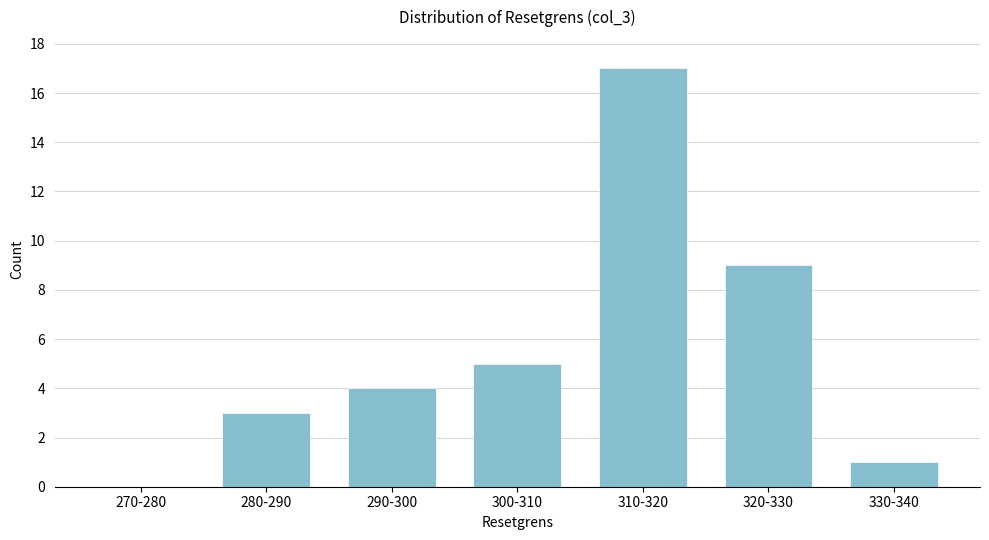

Reading left to right, extract all data points from this chart.

270-280=0	280-290=3	290-300=4	300-310=5	310-320=17	320-330=9	330-340=1